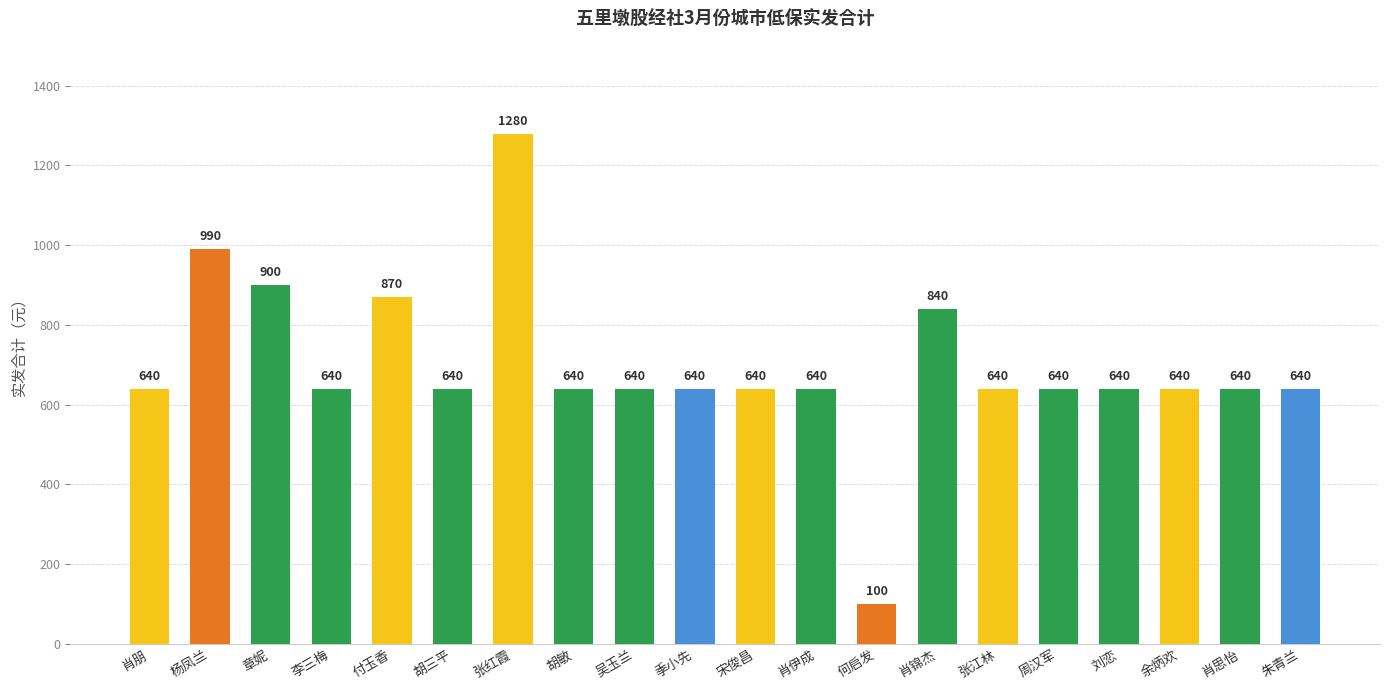

The value at 朱青兰 is 1124. True or false?

False